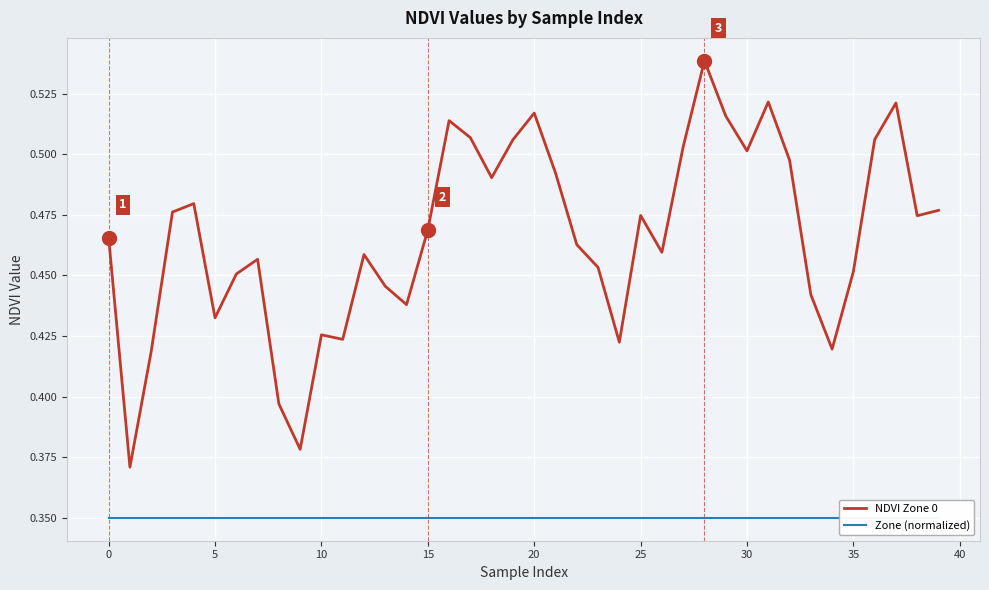

What is the label of the 6th point from the right?

34